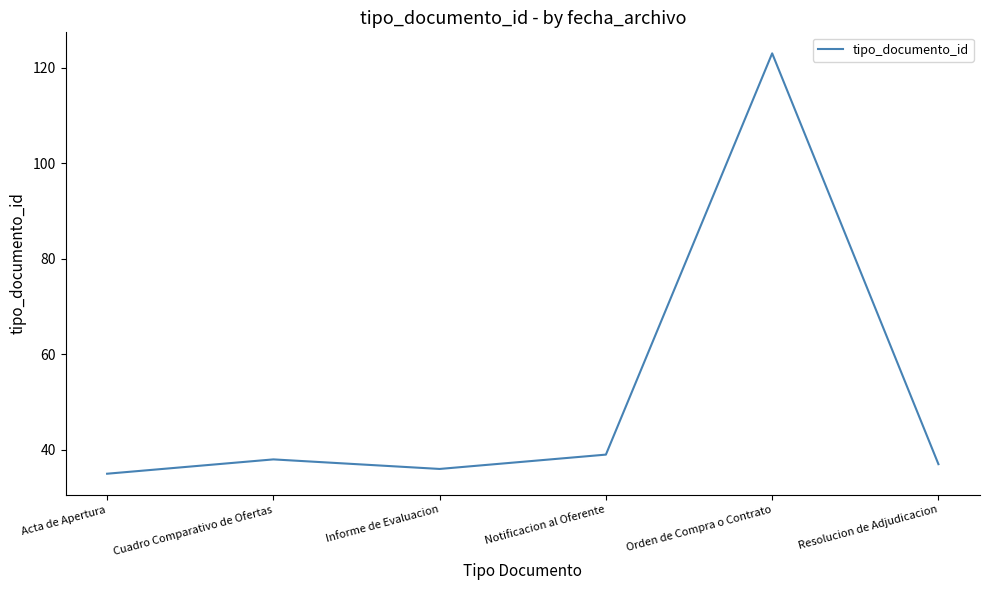

How many distinct data groups are displayed?

1